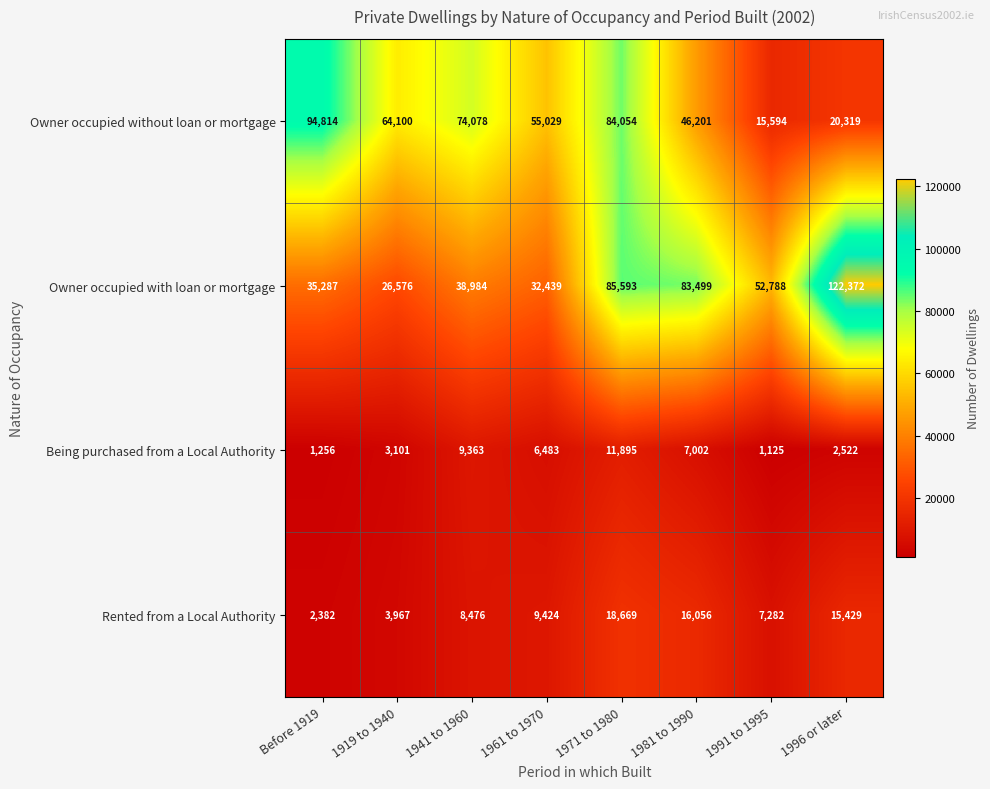

What is the difference between the maximum and minimum values in the Owner occupied with loan or mortgage series?

95796